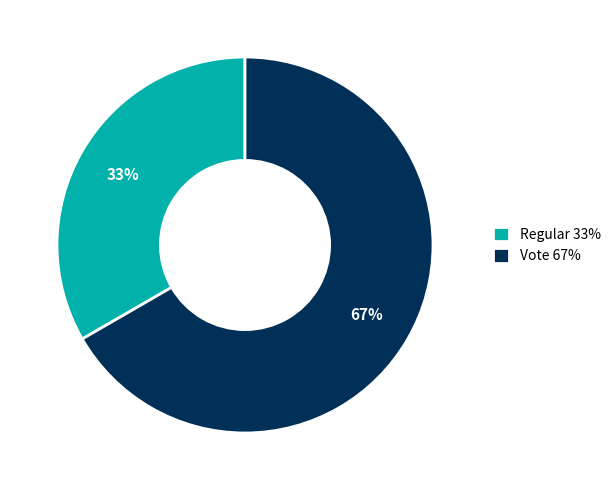

Does Regular account for over 50% of the chart?

No